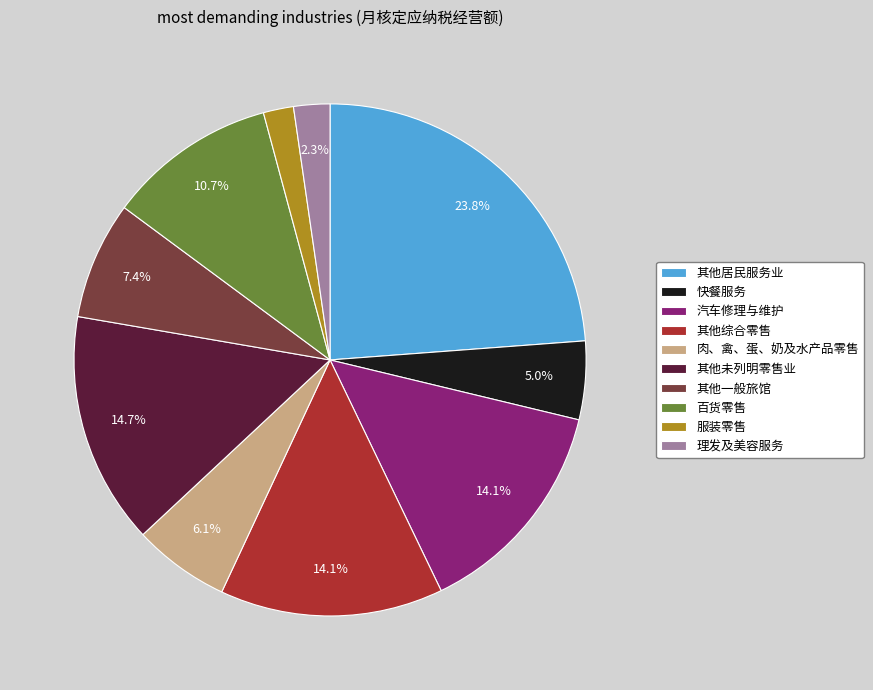

Is there a majority slice in this chart?

No